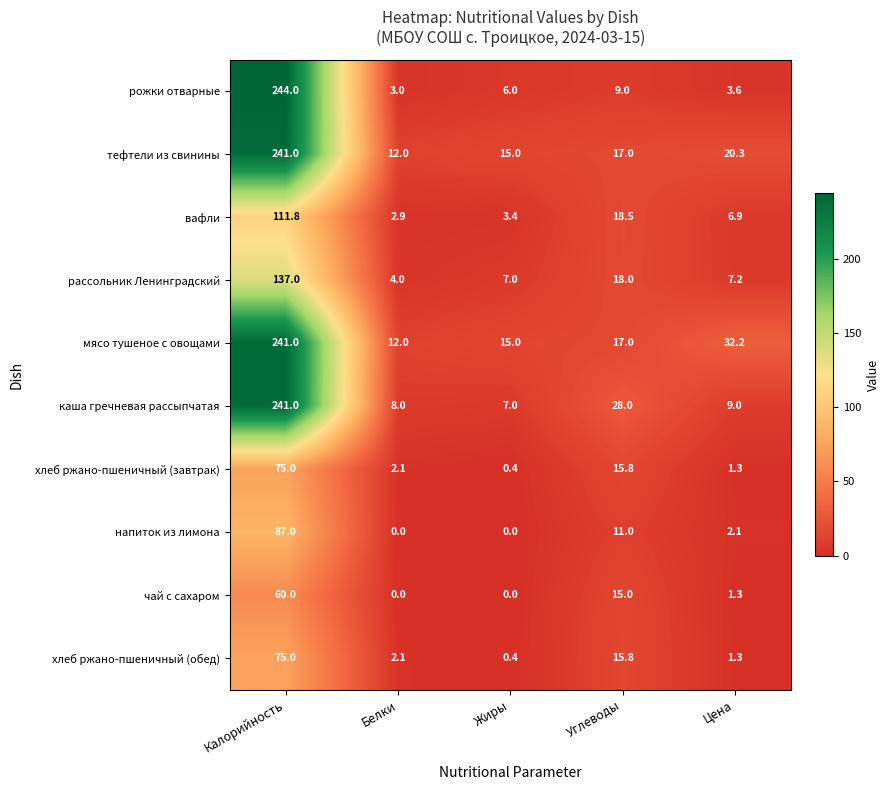

Rank the categories by рожки отварные value from lowest to highest.

Белки, Цена, Жиры, Углеводы, Калорийность